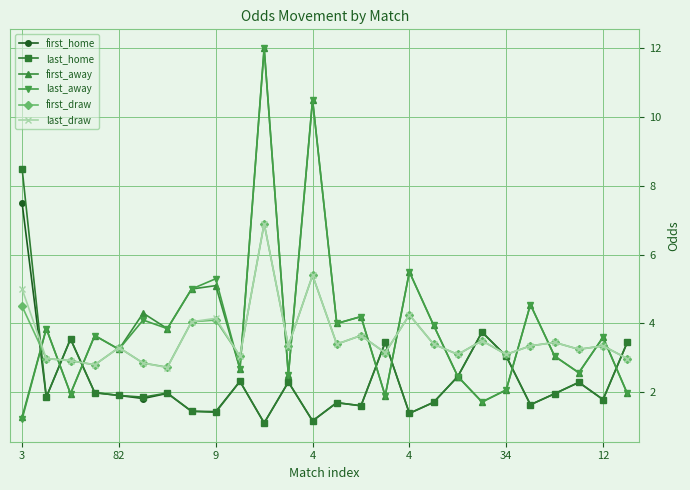

Which series ends up on top after the final intersection of last_draw and first_away?

last_draw